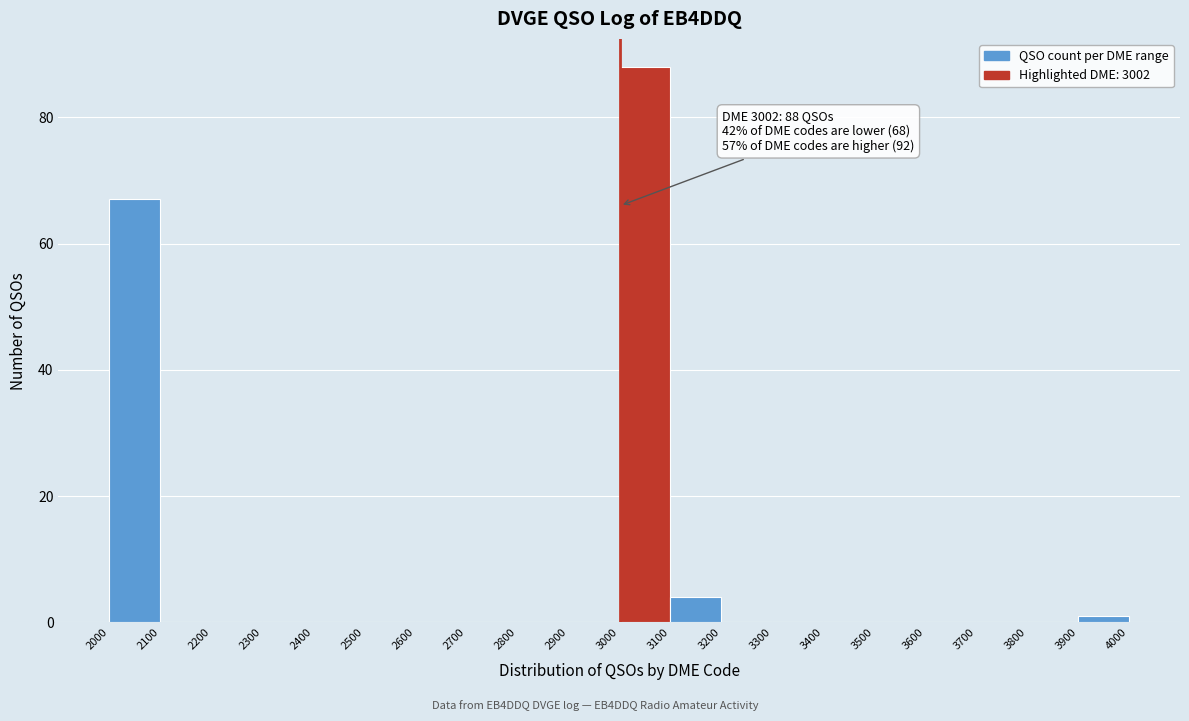

Which range on the x-axis has the tallest bar?

3000 to 3100